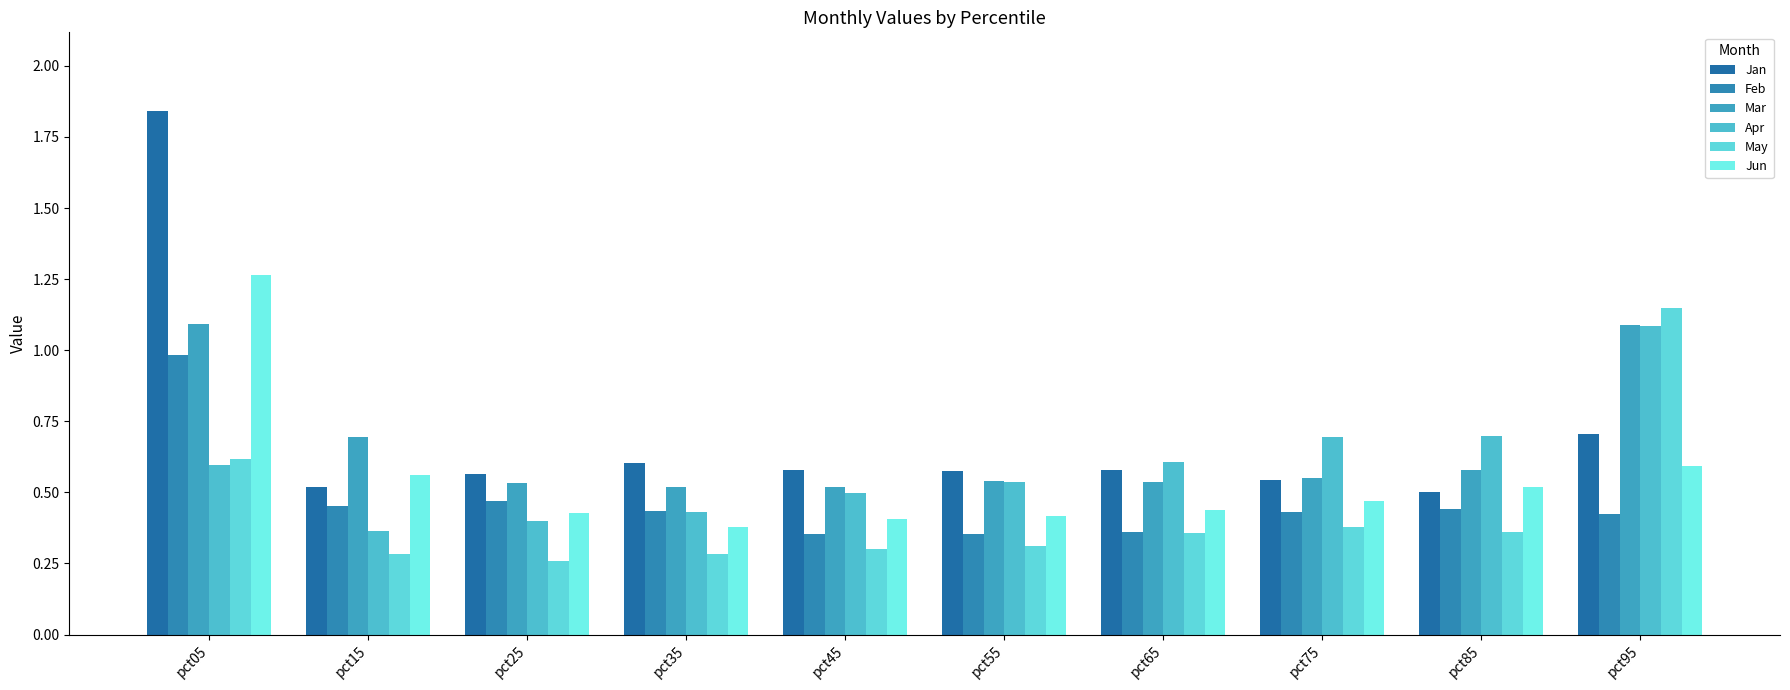

What is the minimum value for Apr?

0.4